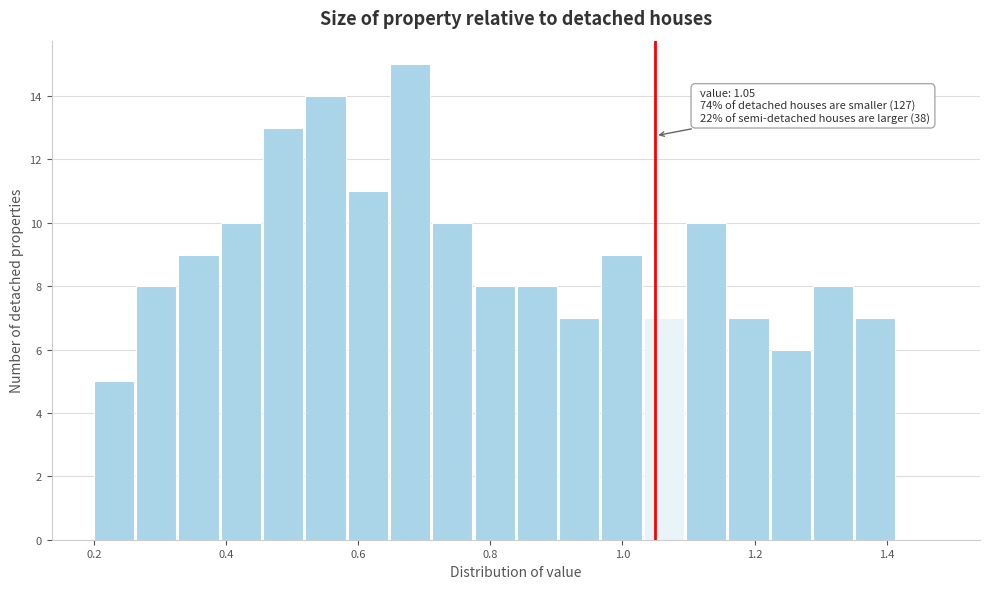

Read against the x-axis, roughly where is the centre of the tallest bar?

0.68